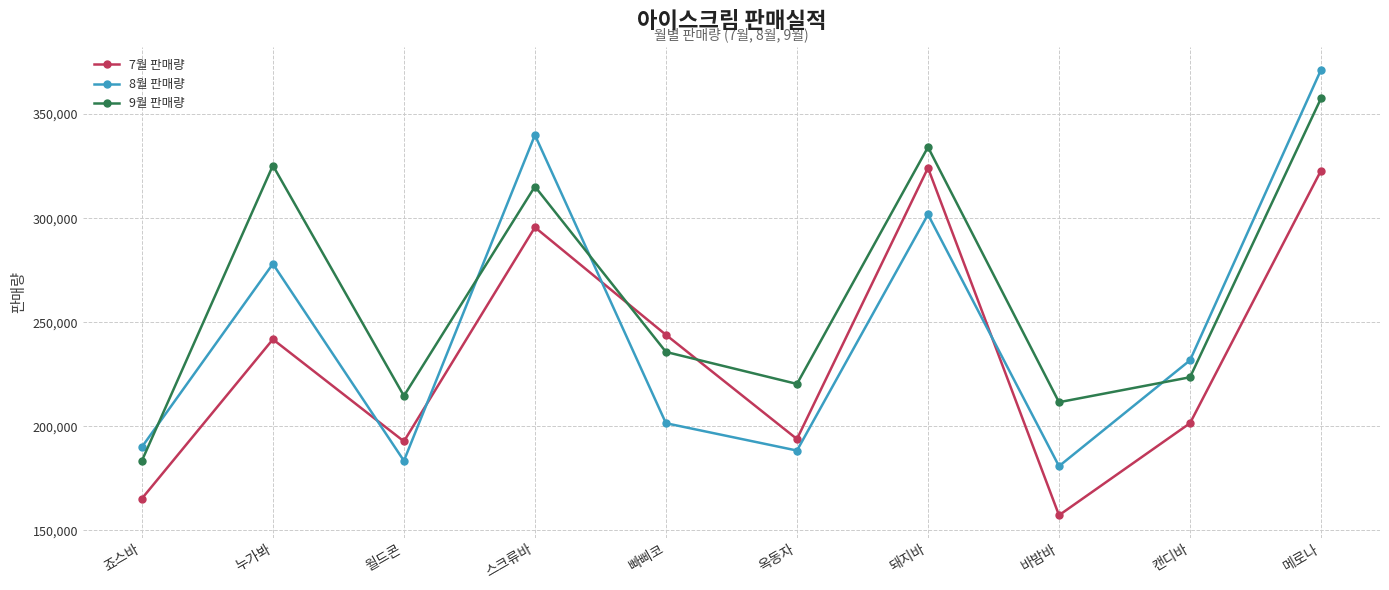

At how many categories does at least one series exceed 180443?

10